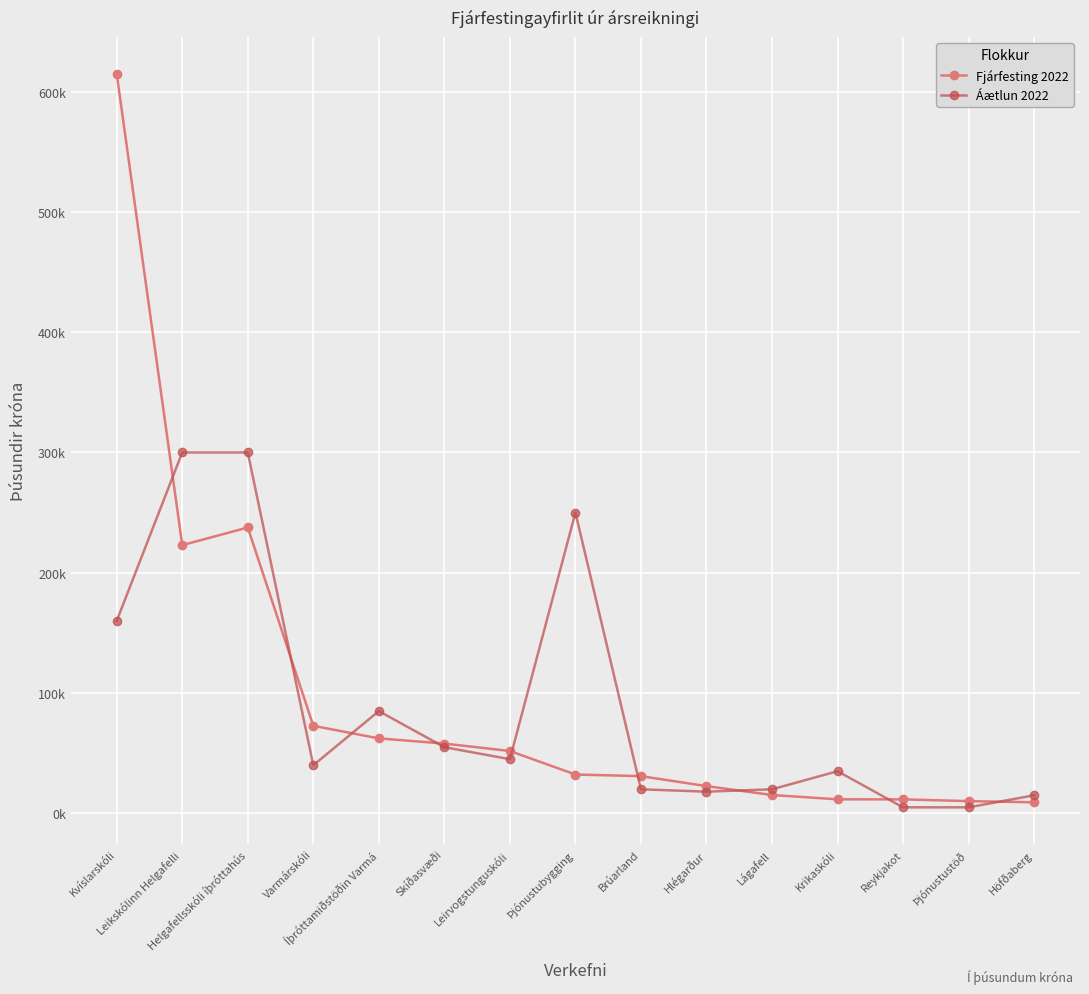

How many intersections are there between Fjárfesting 2022 and Áætlun 2022?

9